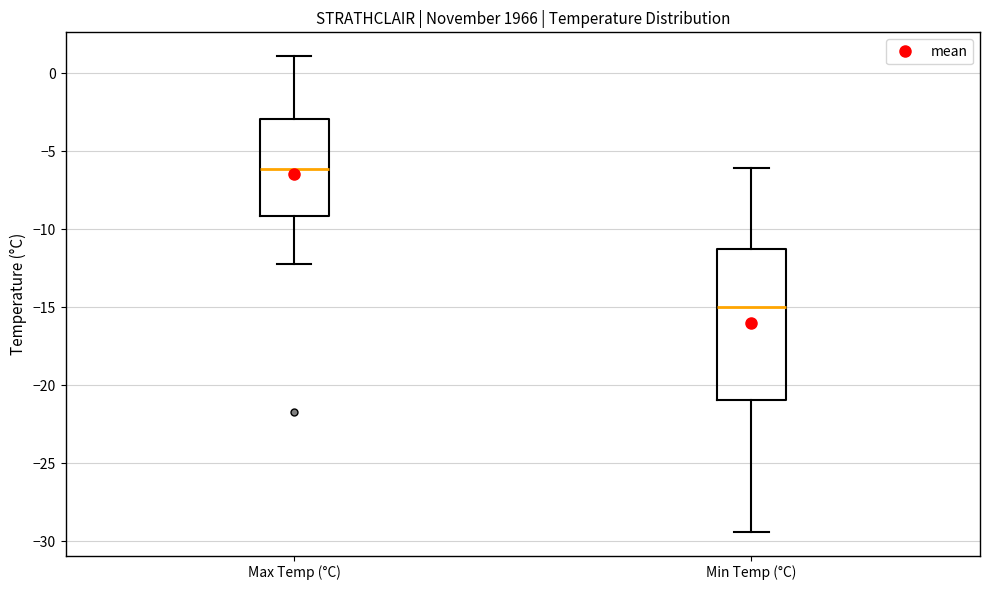

Where does the median line of the box for Min Temp (°C) sit on the y-axis? The values are not printed on the chart, so give them approximately, as read against the axis.

-15.0